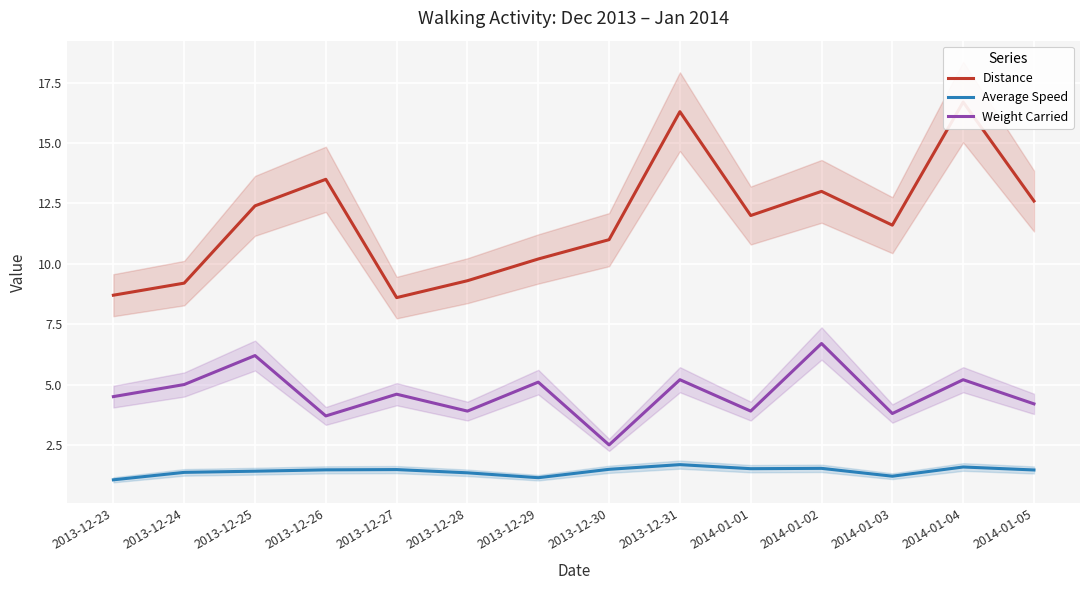

Is the value of Average Speed at 2013-12-28 greater than the value of Weight Carried at 2013-12-29?

No